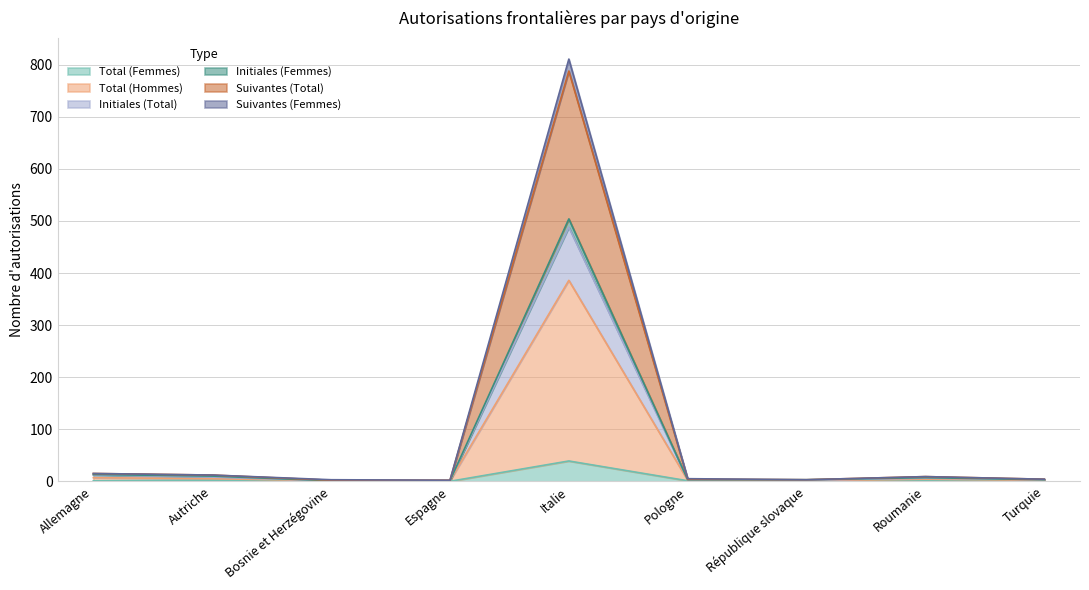

Does the chart display data point markers on the line(s)?

No